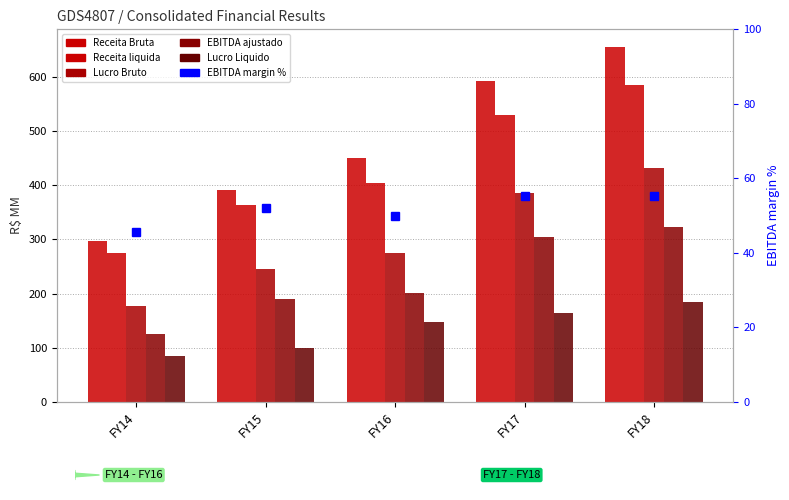

What is the spread (max minus min) of values at FY15?

340.3